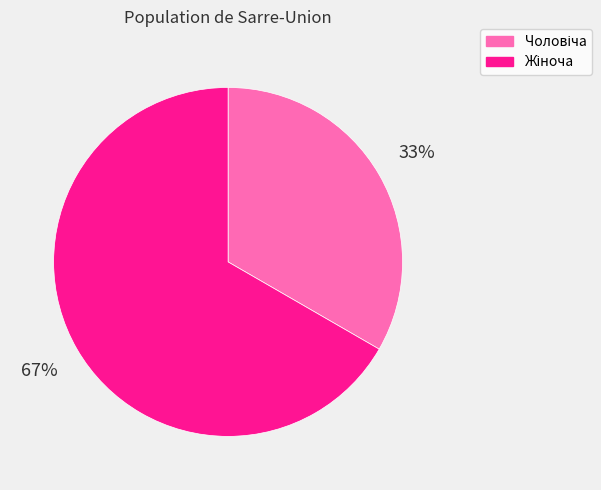

Count the number of slices in the pie.

2